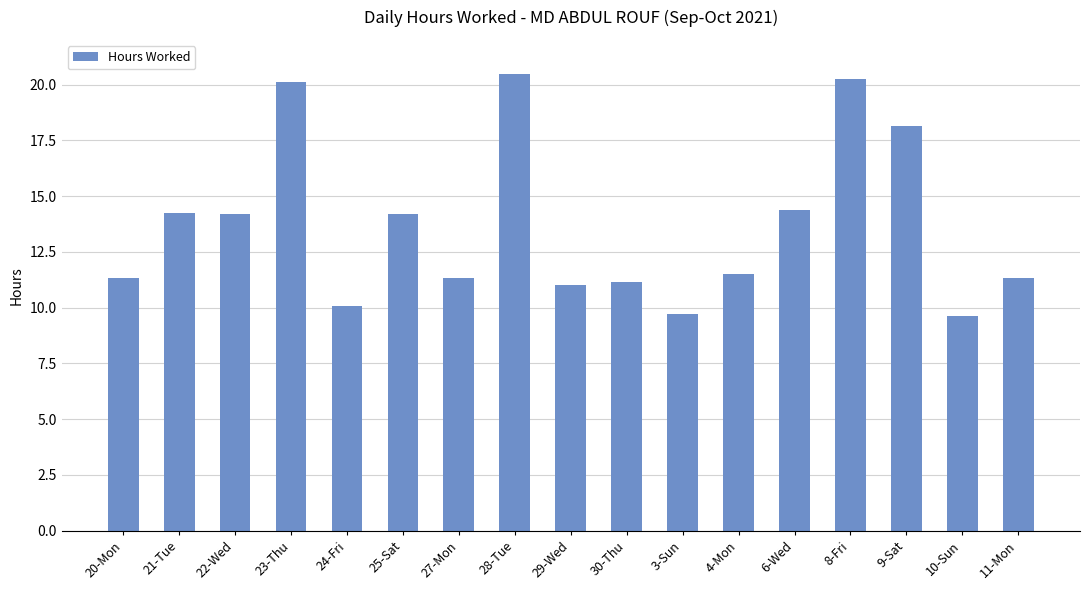

What is the maximum value shown in the chart?

20.5